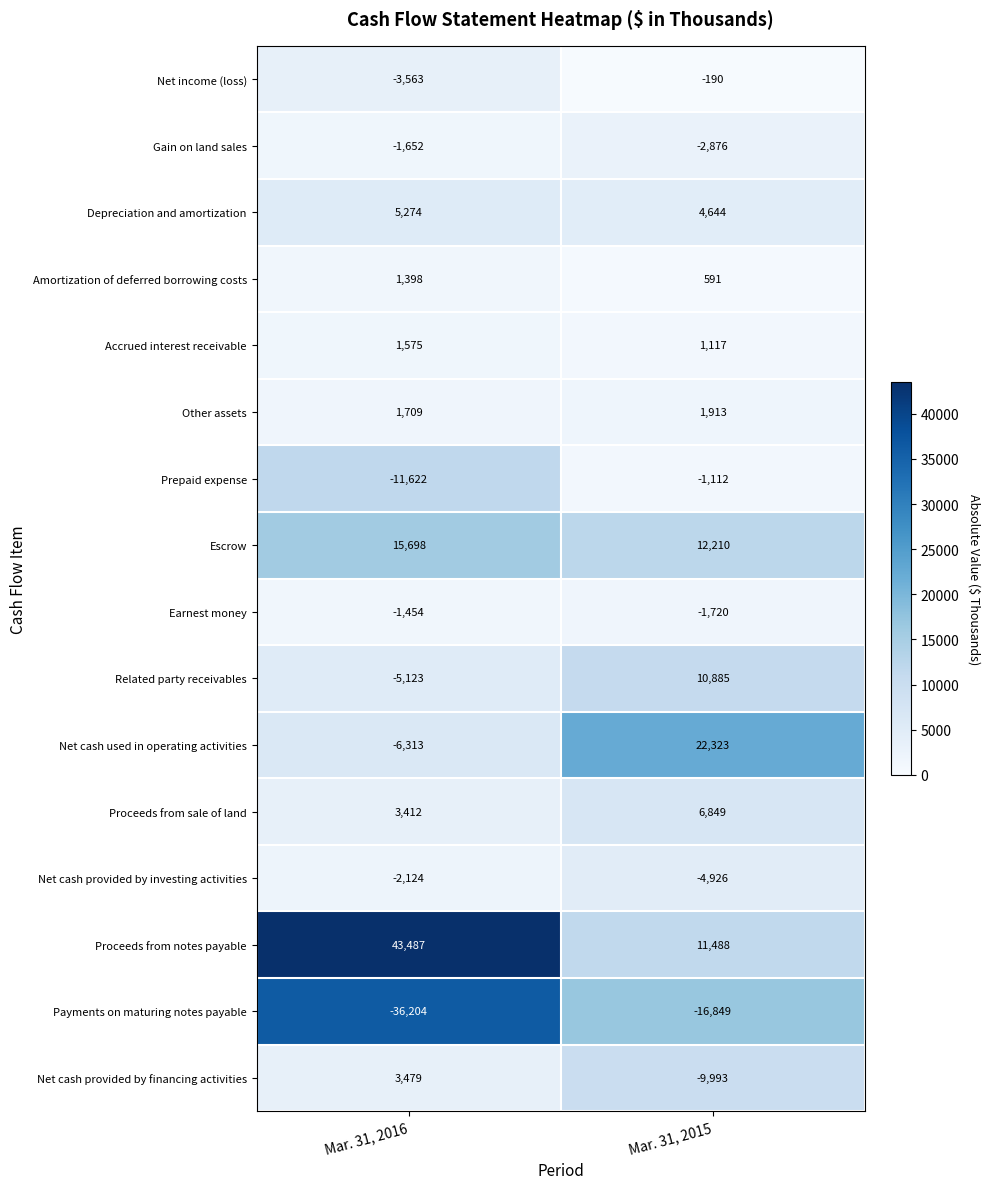

Between Mar. 31, 2016 and Mar. 31, 2015, which series saw the biggest shift?

Proceeds from notes payable